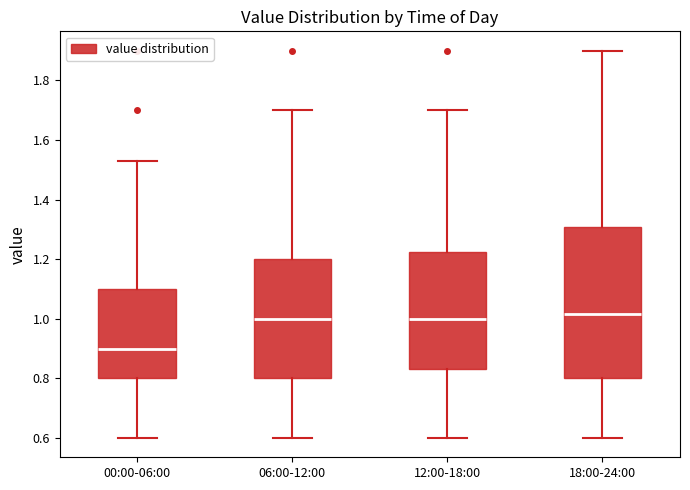

Which box is the tallest, from its lower edge to its upper edge?

18:00-24:00